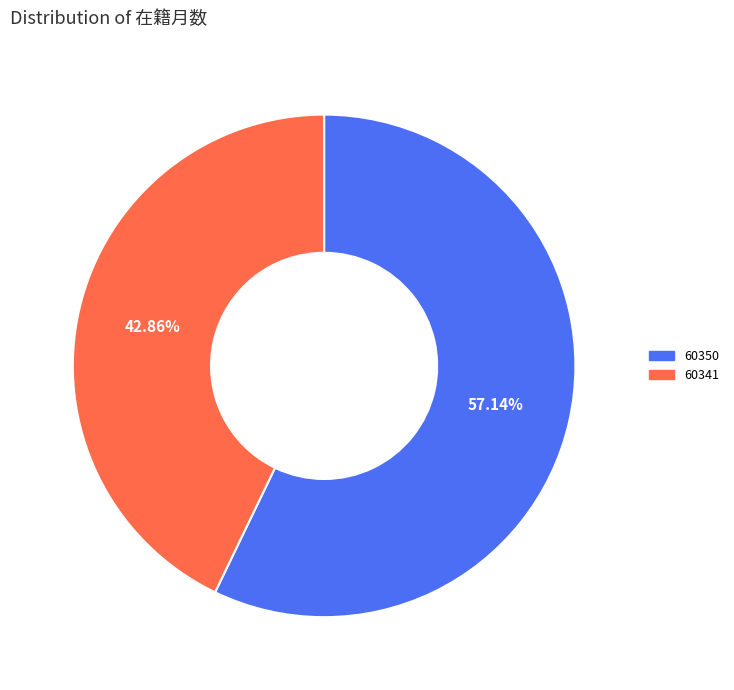

How much of the chart is everything except 60350?

42.9%